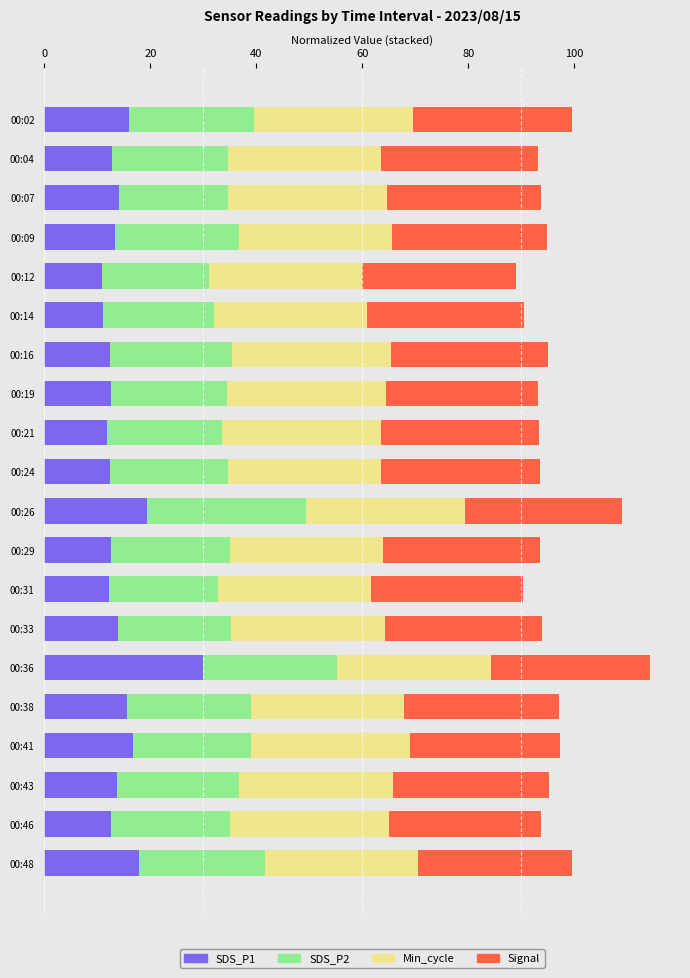

At which category is the sum across all series the highest?

00:36